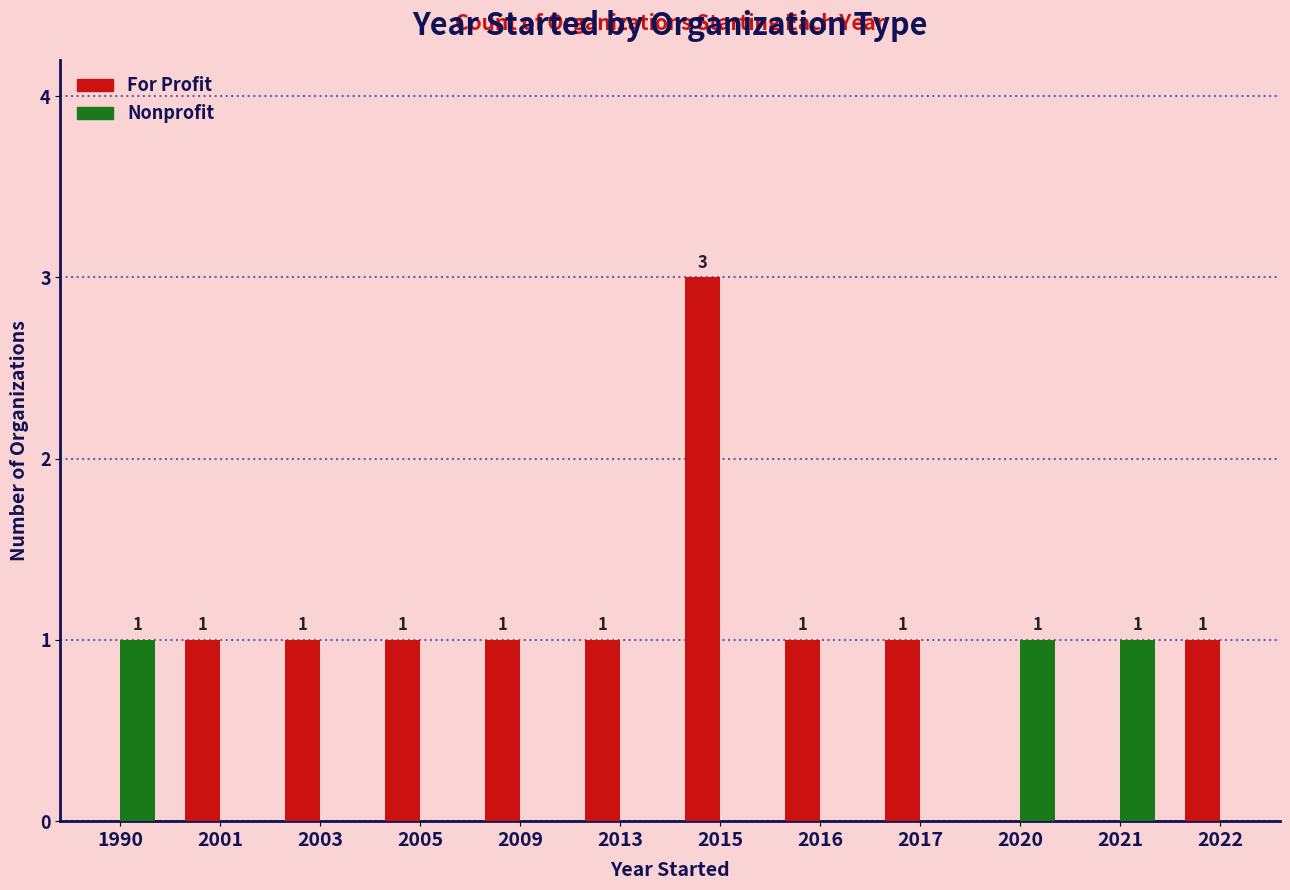

At which category does the chart reach its peak across all series?

2015